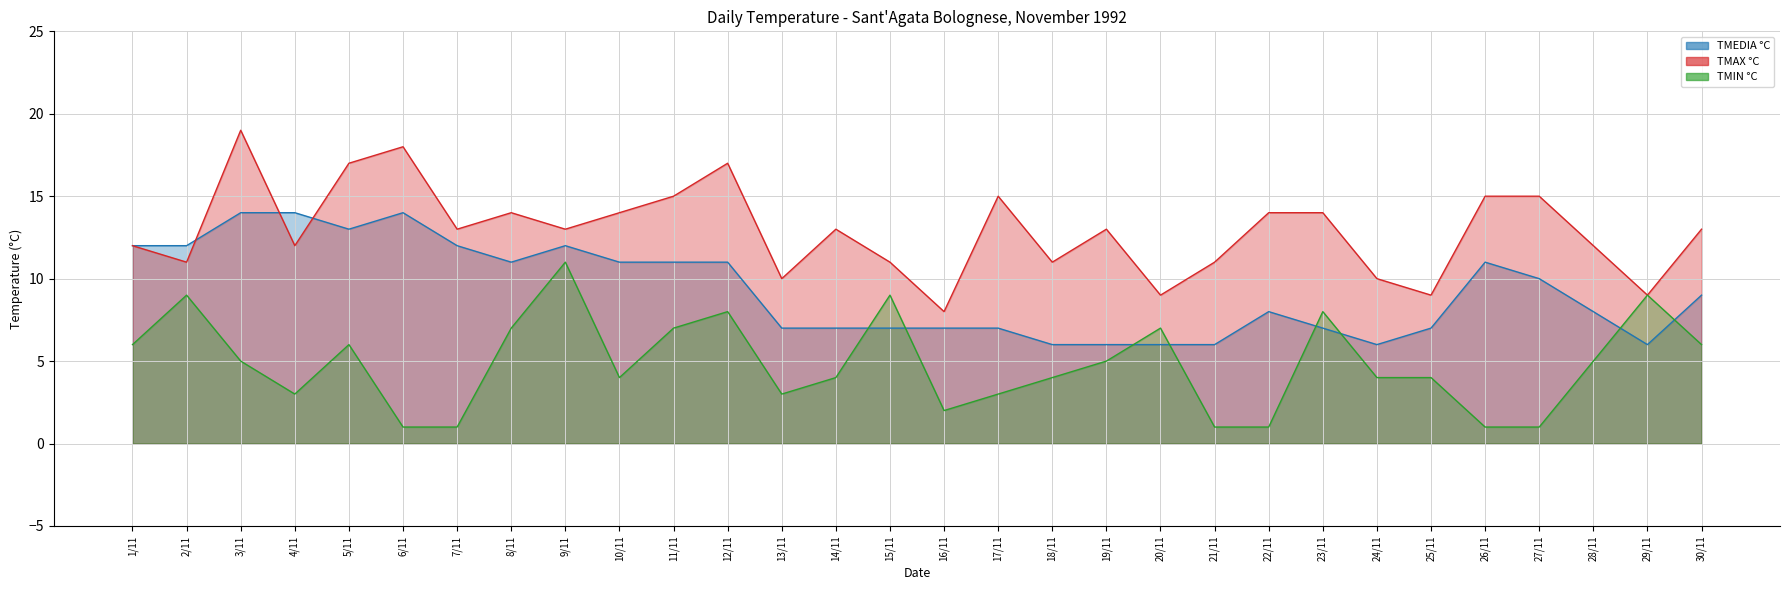

What position from the left is 7/11?

7